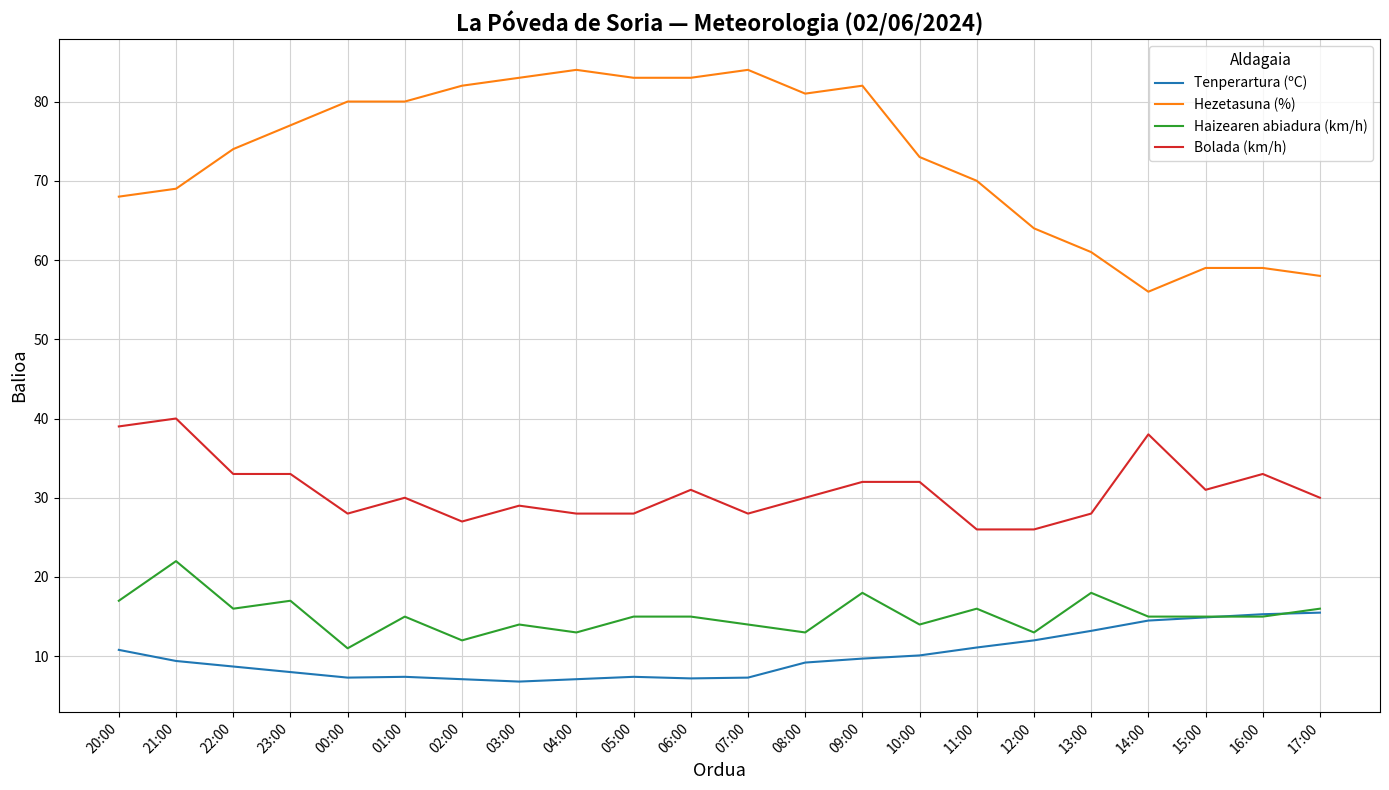

At 08:00, list the series in order from largest to smallest.

Hezetasuna (%), Bolada (km/h), Haizearen abiadura (km/h), Tenperartura (ºC)